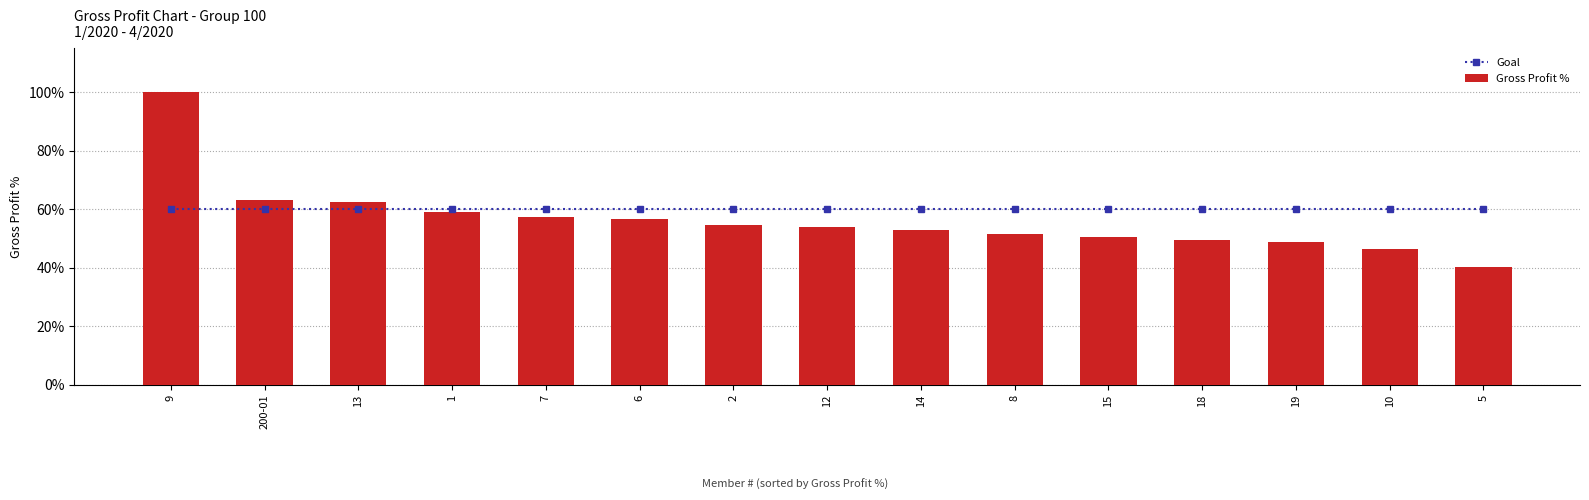

Is the value of Goal at 13 greater than the value of Gross Profit % at 1?

Yes